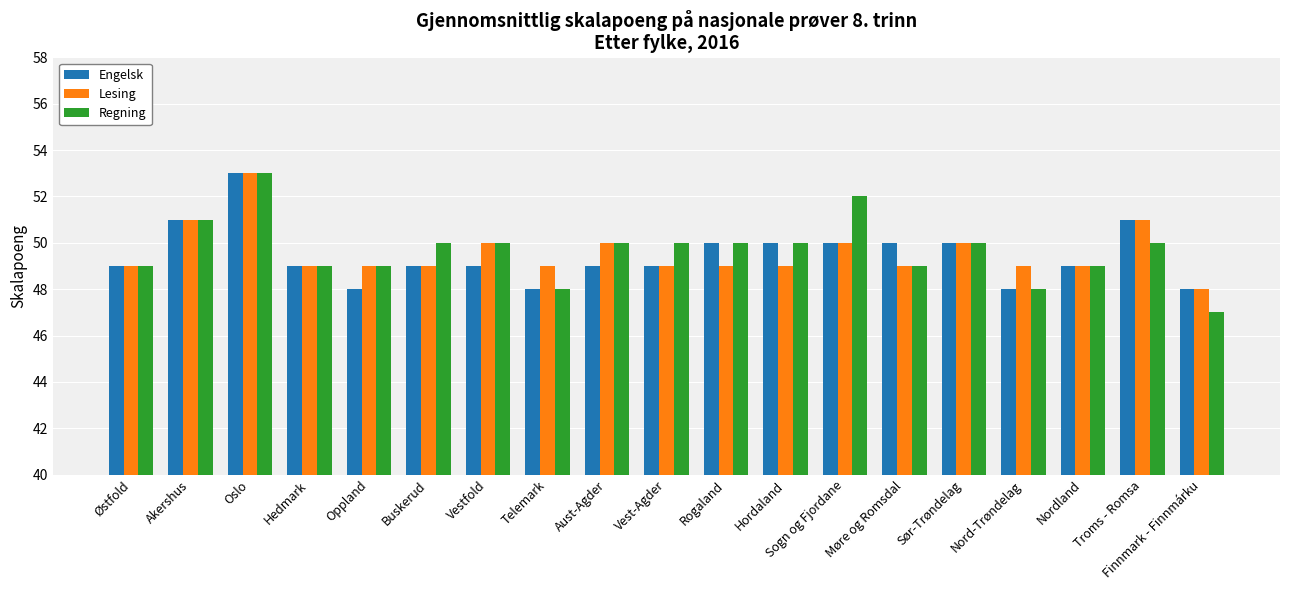

What is the spread (max minus min) of values at Telemark?

1